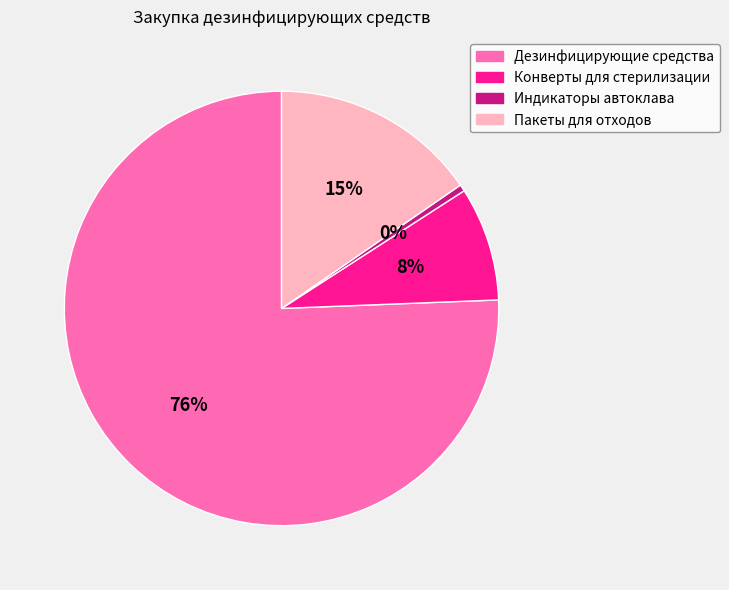

What percentage is the Пакеты для отходов slice, to the nearest percent?

15%